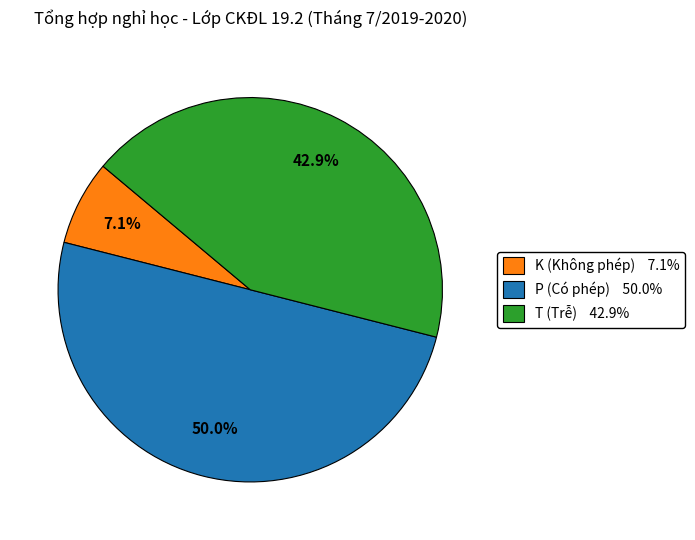

How many segments does this pie chart have?

3